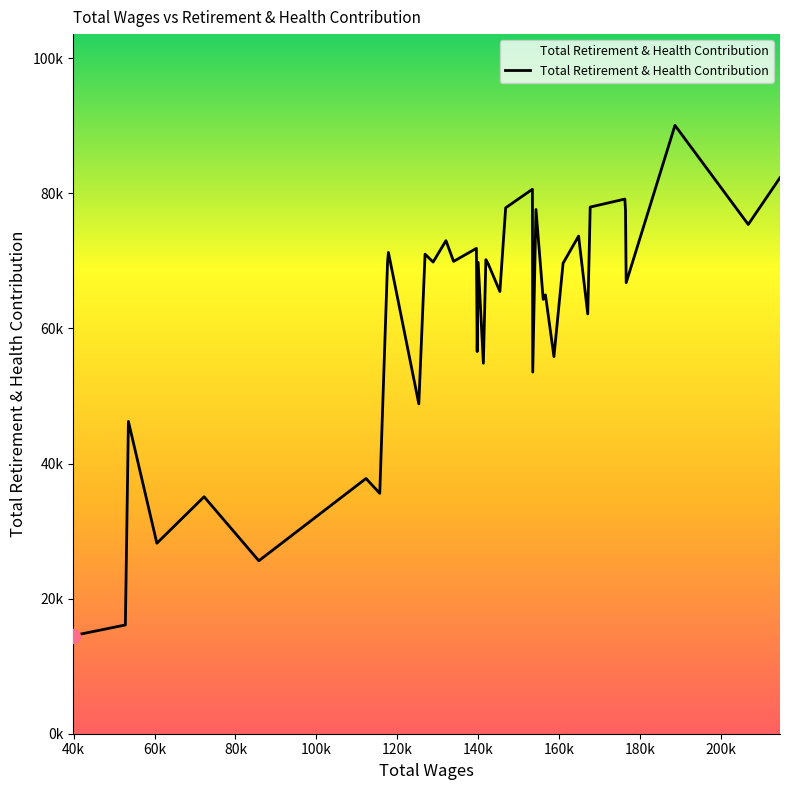

Does the chart have visible grid lines?

No